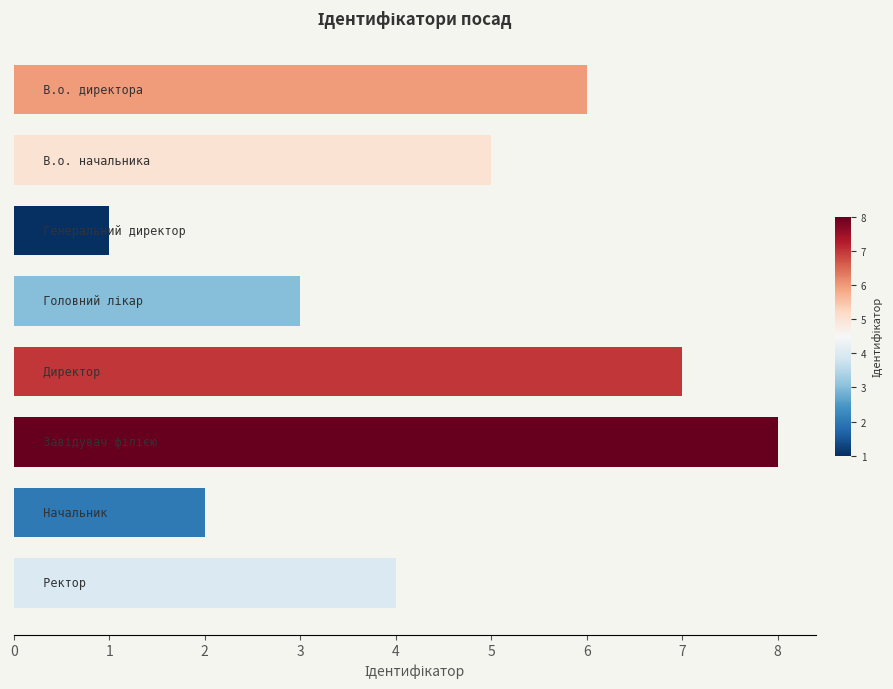

Count the values in the range 3 to 7.

5